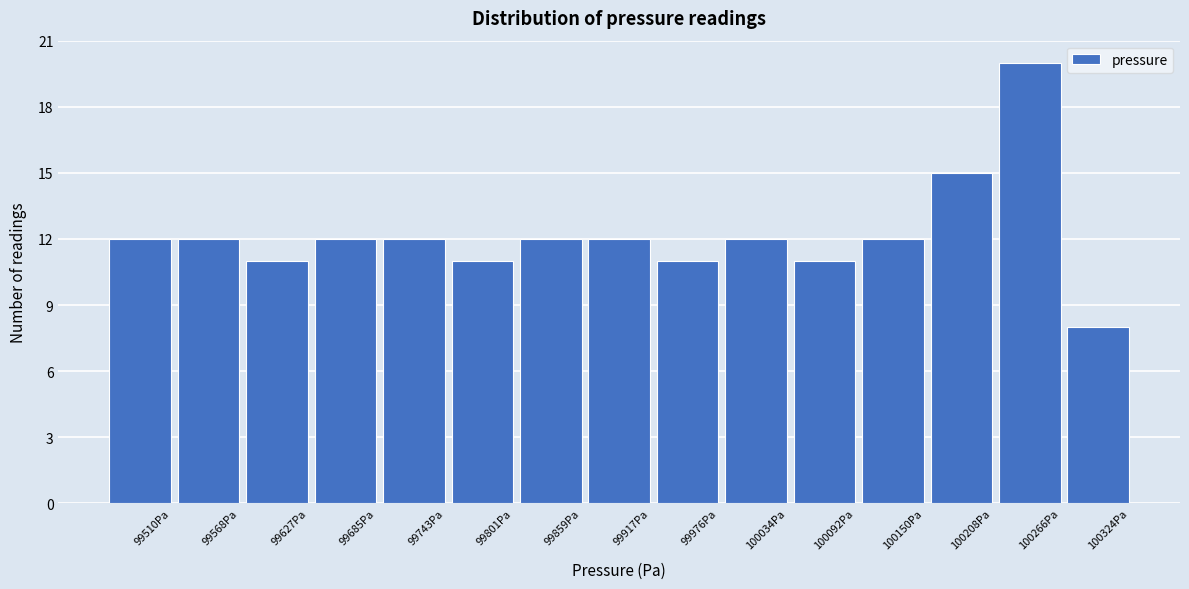

Reading left to right, list all the values displayed in this chart.

99510Pa=12	99568Pa=12	99627Pa=11	99685Pa=12	99743Pa=12	99801Pa=11	99859Pa=12	99917Pa=12	99976Pa=11	100034Pa=12	100092Pa=11	100150Pa=12	100208Pa=15	100266Pa=20	100324Pa=8